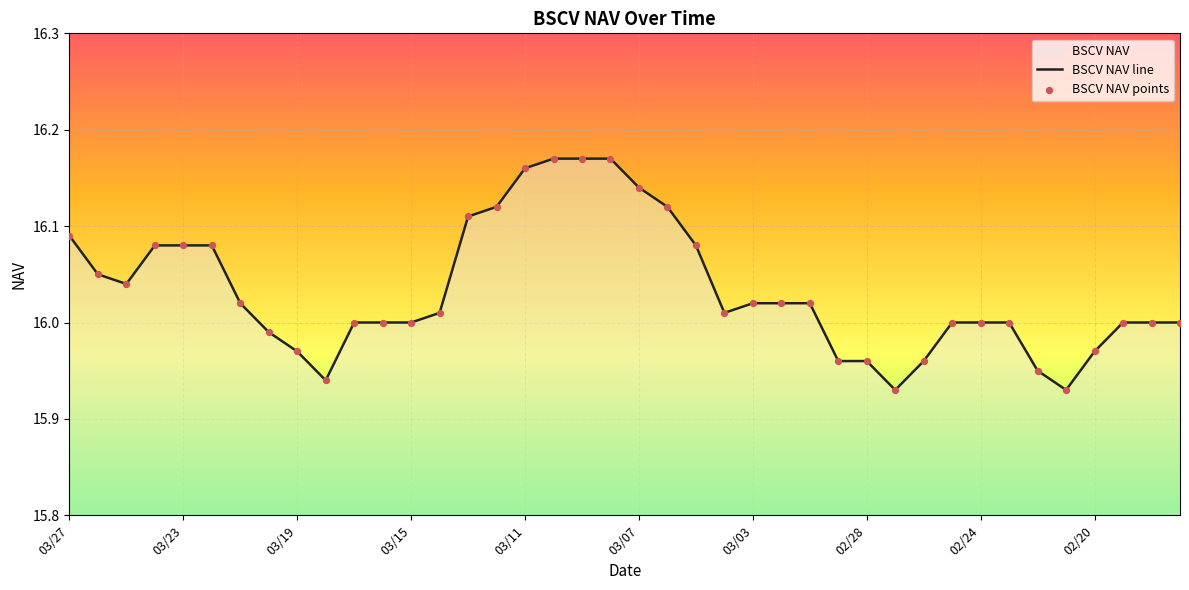

Which has a higher value, 02/20 or 03/24?

03/24